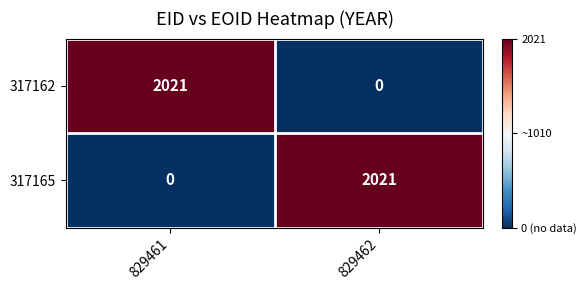

What is the greatest value displayed?

2021